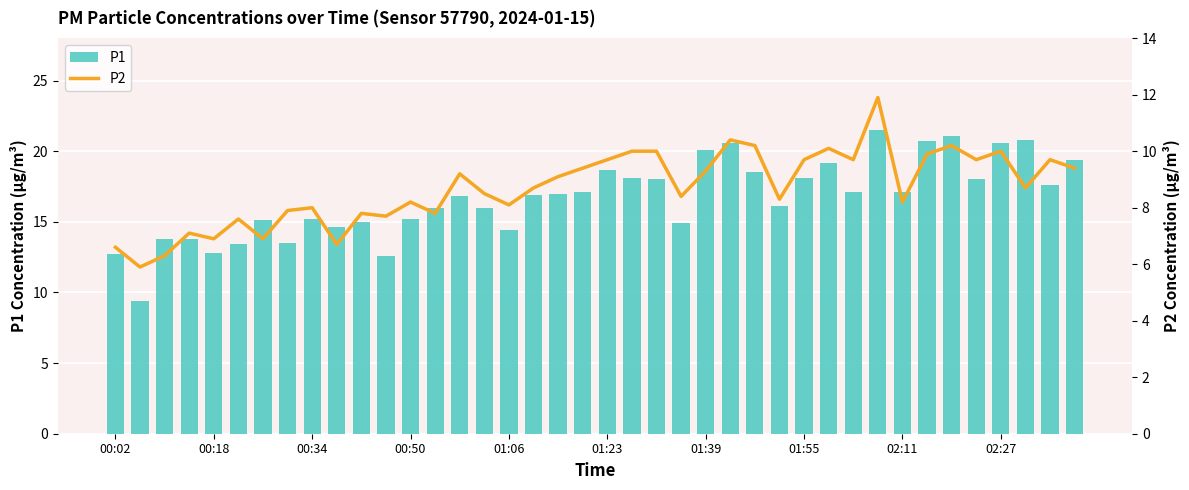

What is the total value across all series at 19?

26.5